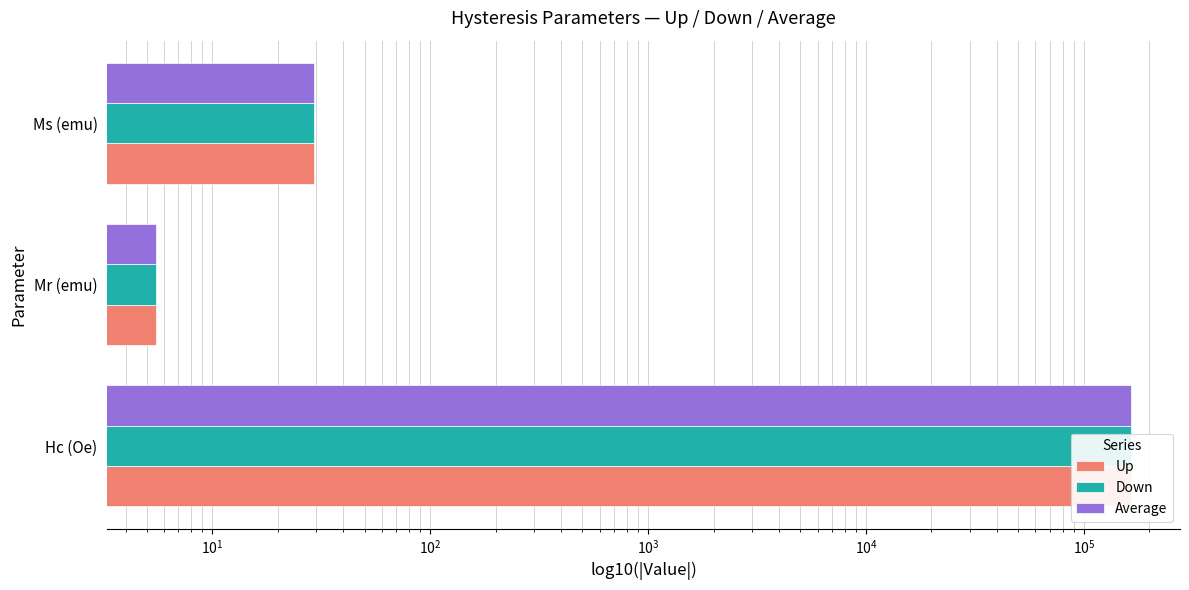

What are all the series names shown in the legend?

Up, Down, Average